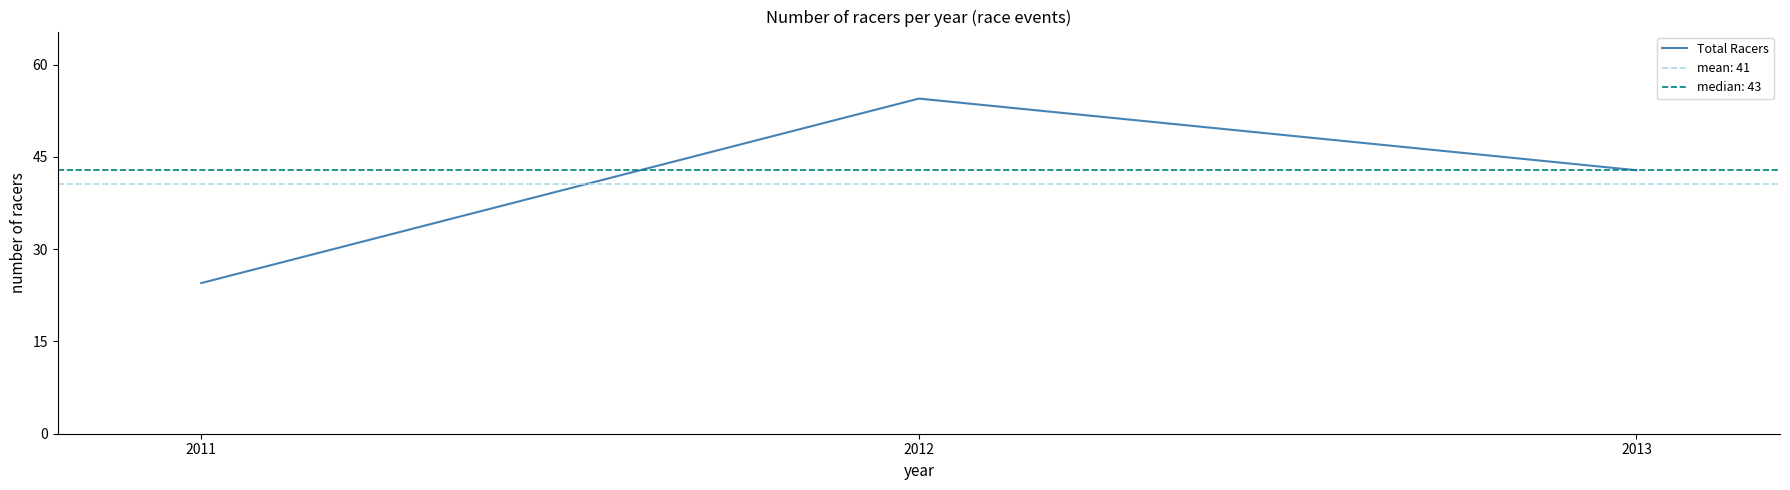

Is it true that Total Racers equals 32.7 at 2012?

False